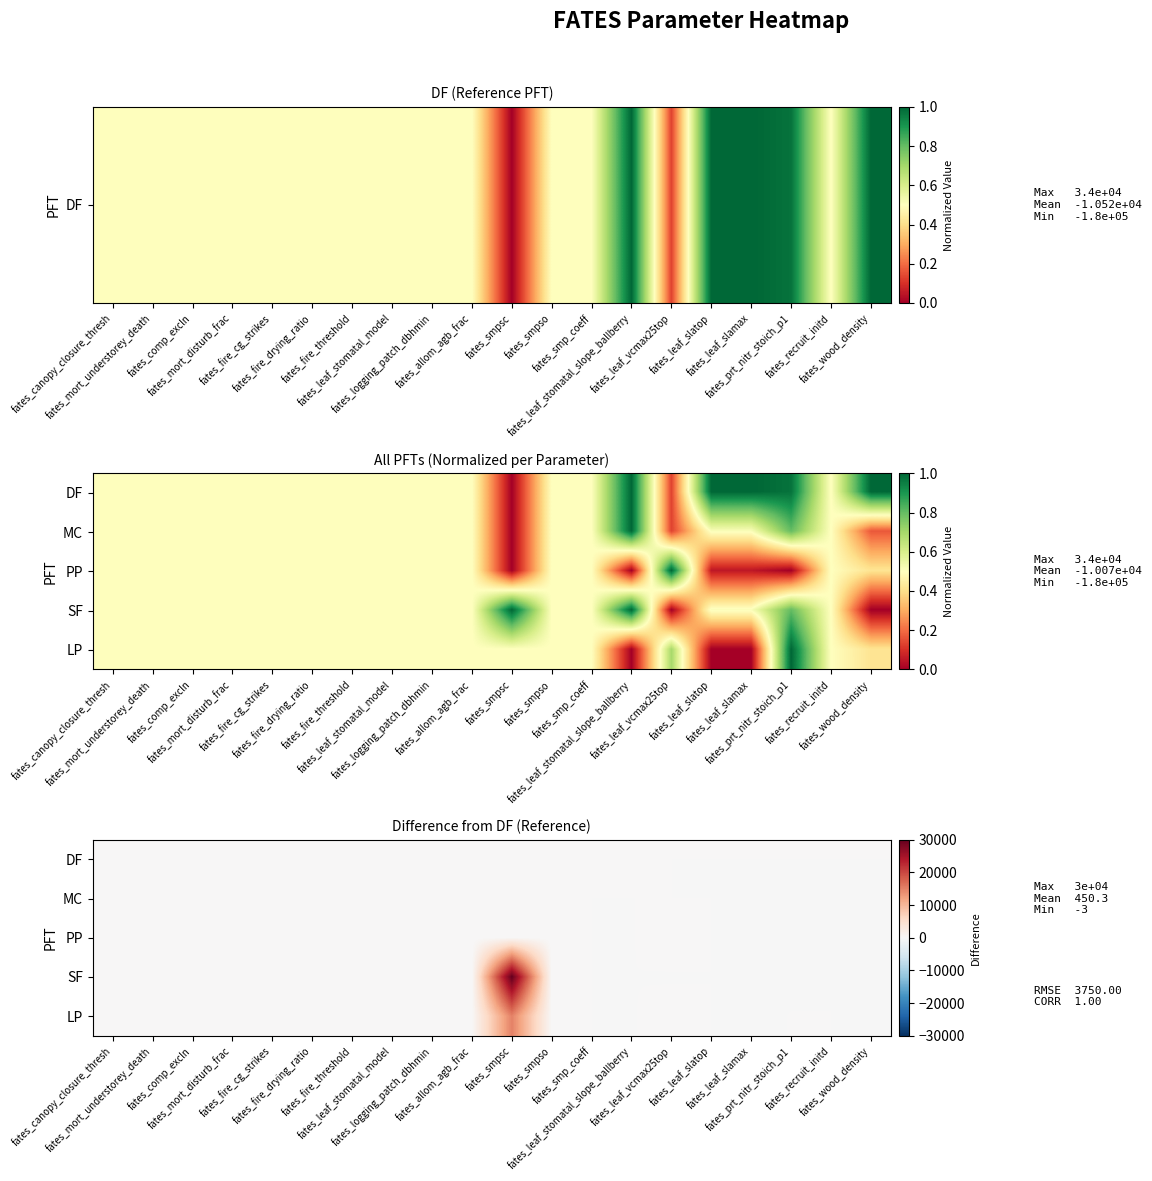

How many categories are shown in the chart?

20